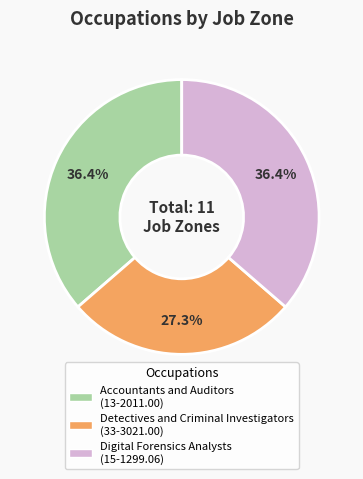

To the nearest percent, what percentage of the pie is Detectives and Criminal Investigators?

27%